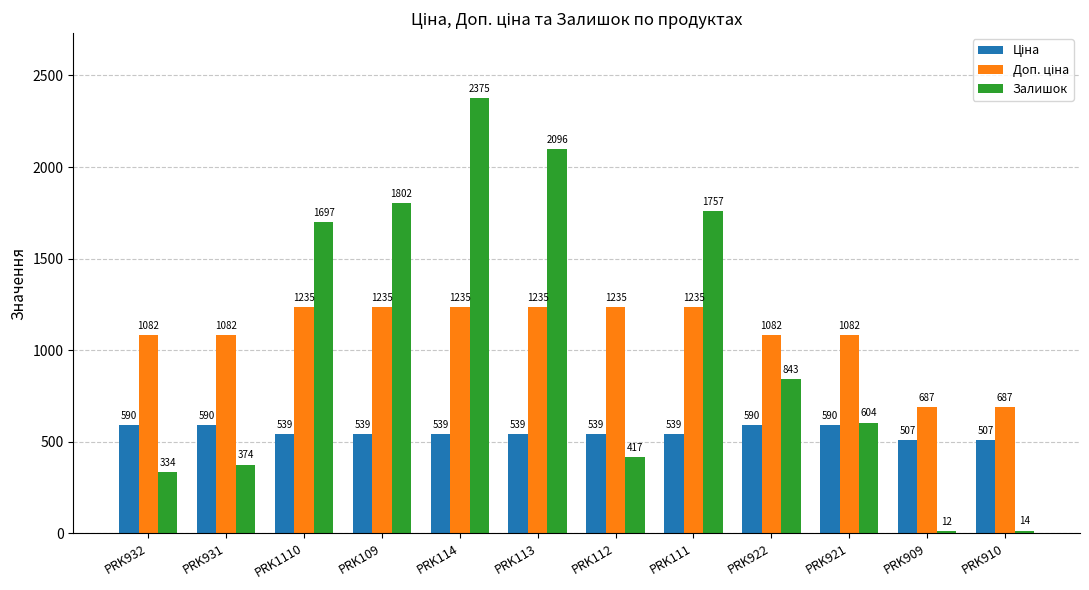

What is the lowest value of the Залишок series?

12.0